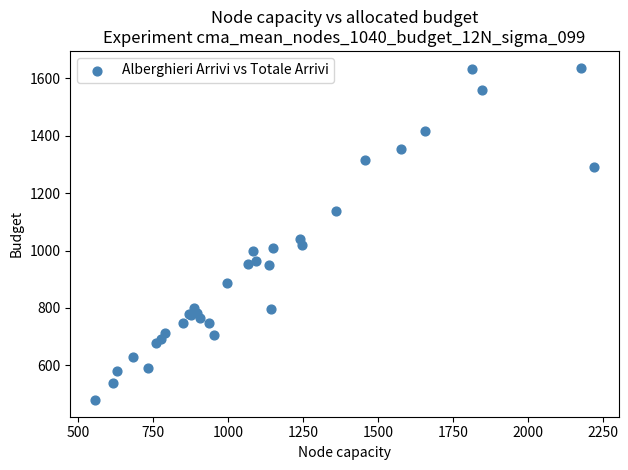

What Y value in the scatter plot is closest to 1058?

1041